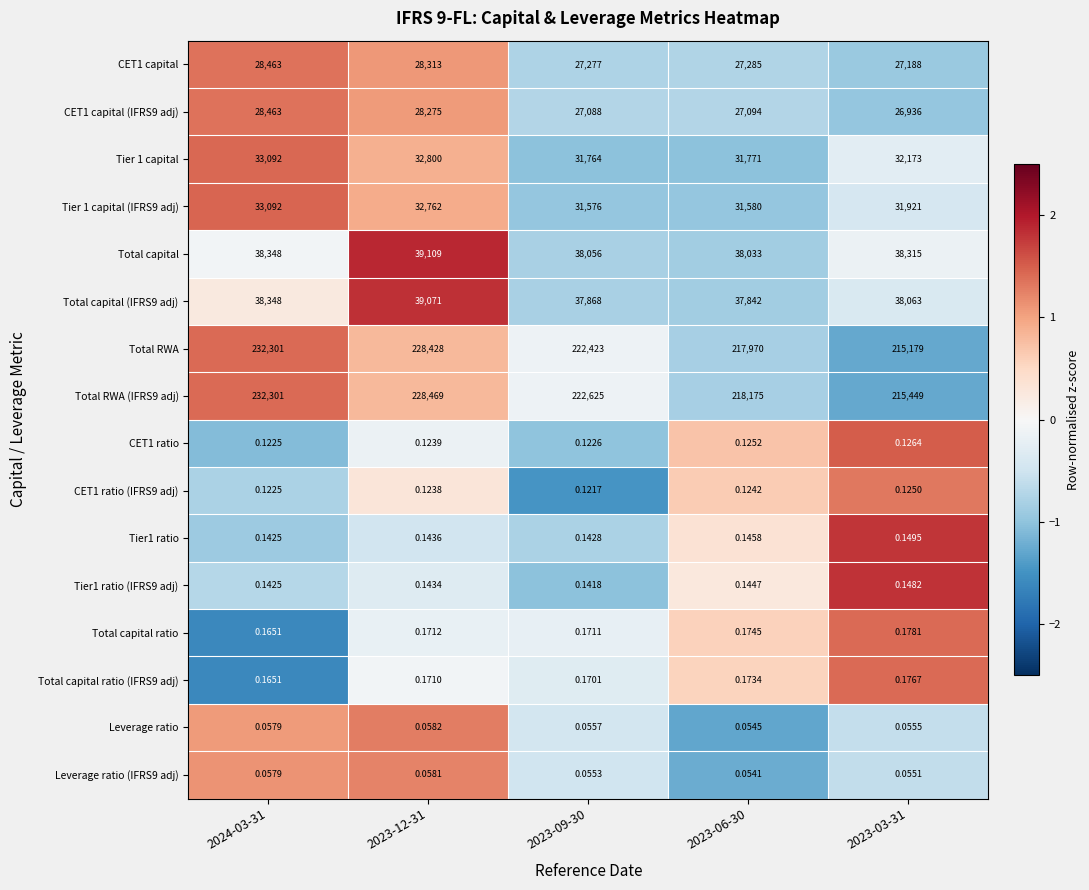

Which category has the lowest value across all series?

2023-06-30